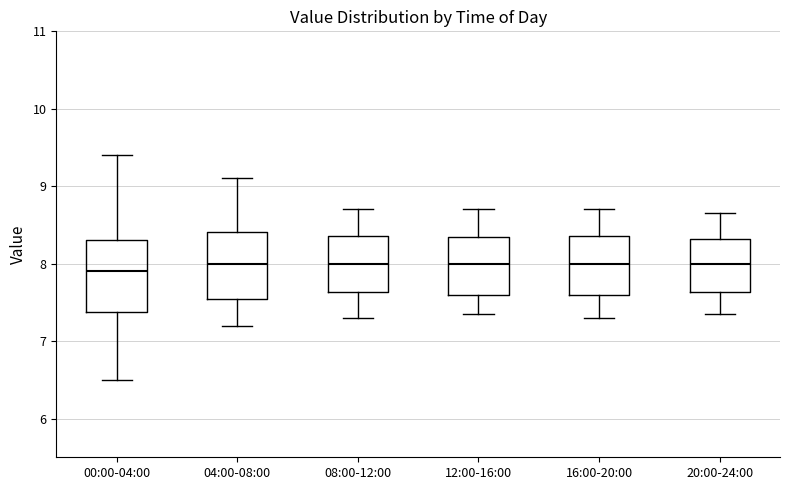

Reading left to right, transcribe this box plot: for each box, give where its median line is, the range the box spans, and where its two whiskers end, as read against the y-axis. The values are not printed on the chart, so give them approximately, as read against the axis.

00:00-04:00: median 7.9, box 7.4 to 8.3, whiskers 6.5 to 9.4
04:00-08:00: median 8.0, box 7.6 to 8.4, whiskers 7.2 to 9.1
08:00-12:00: median 8.0, box 7.6 to 8.4, whiskers 7.3 to 8.7
12:00-16:00: median 8.0, box 7.6 to 8.4, whiskers 7.4 to 8.7
16:00-20:00: median 8.0, box 7.6 to 8.4, whiskers 7.3 to 8.7
20:00-24:00: median 8.0, box 7.6 to 8.3, whiskers 7.4 to 8.7